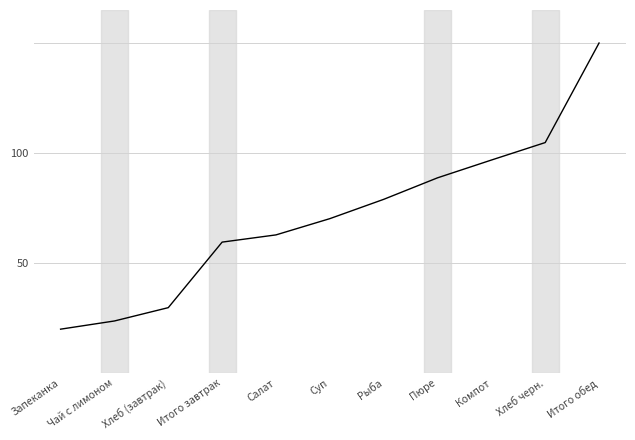

What is the change in value from Пюре to Итого обед?

+61.2